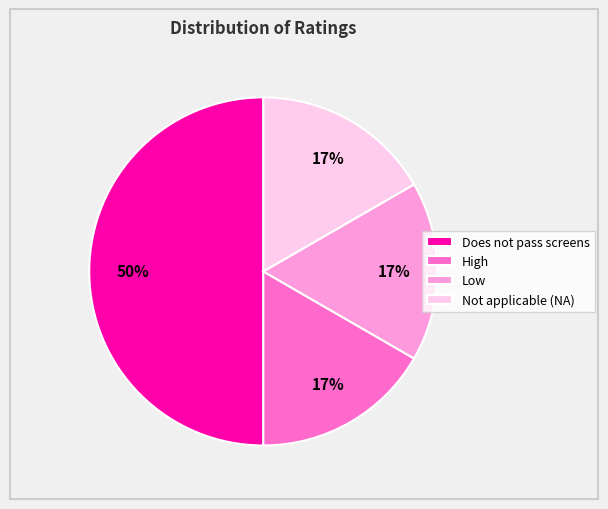

What is the ratio of the value at Low to the value at Does not pass screens?

0.3